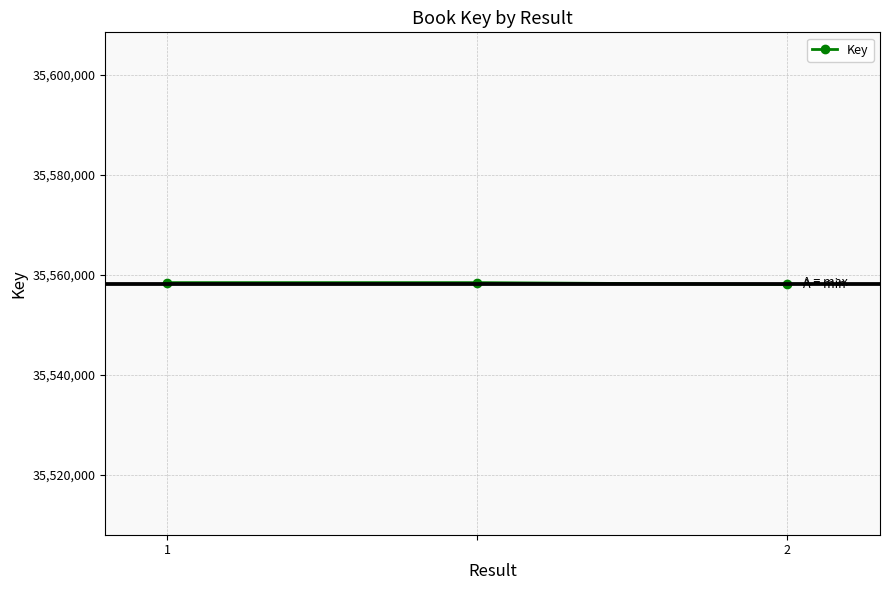

Reading left to right, transcribe all the data shown in this chart.

35558435	35558435	35558077